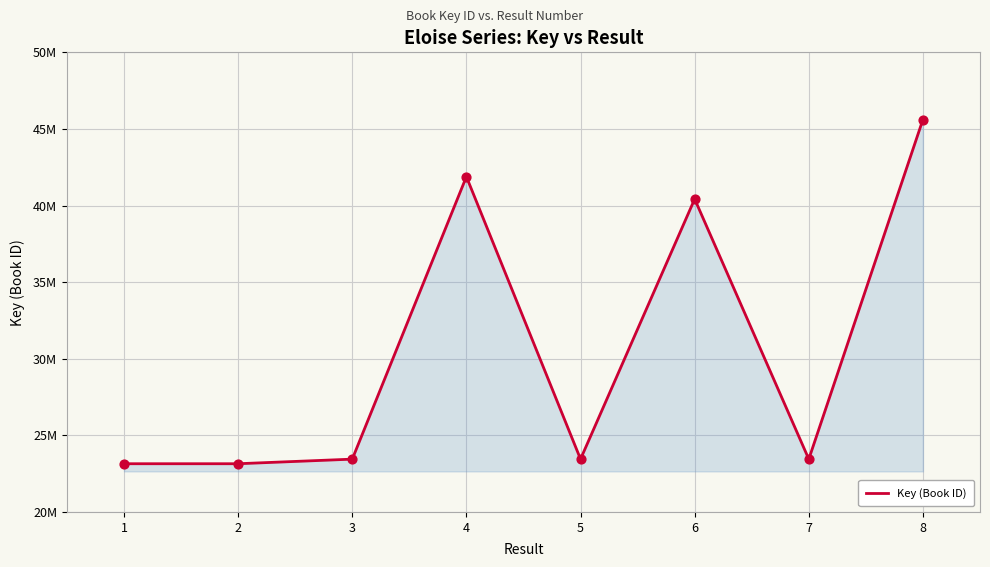

Between 1 and 7, which is larger?

7